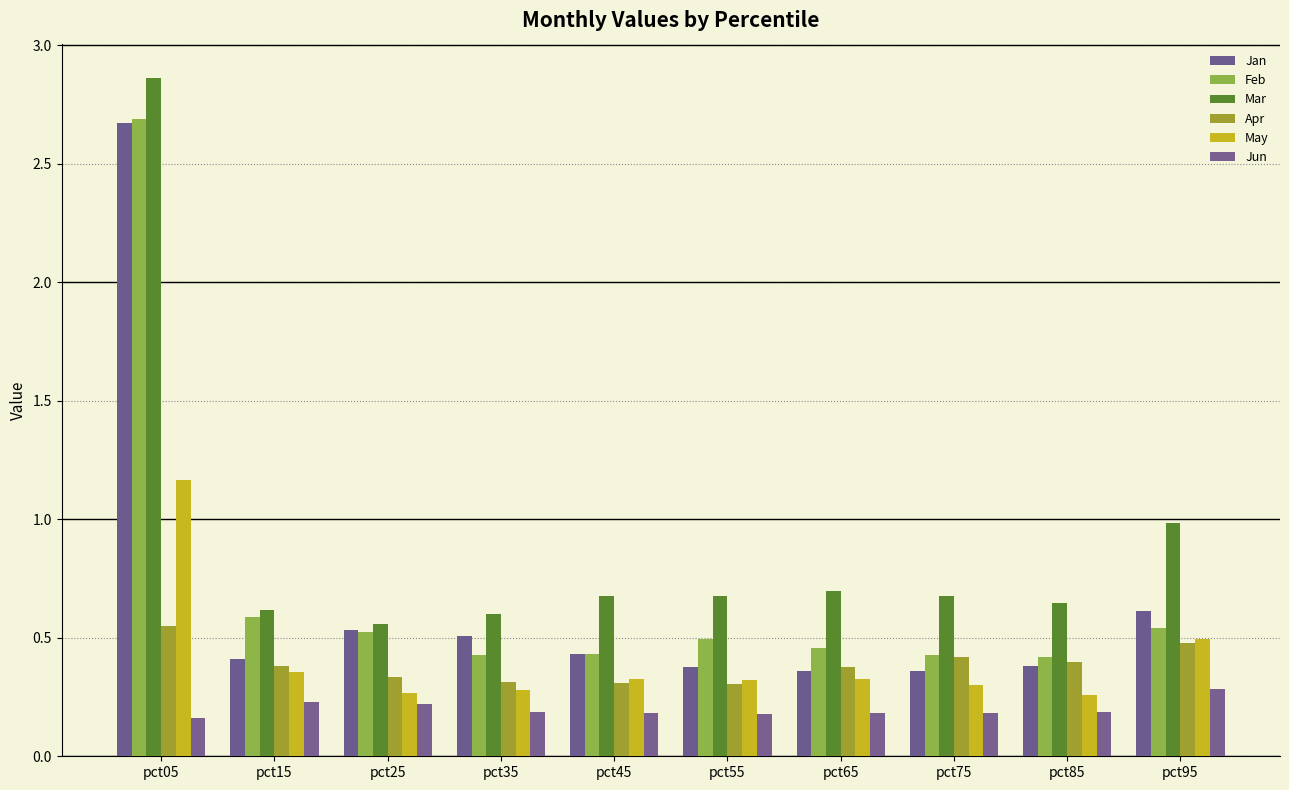

The value of Jan at pct55 is 0.2. True or false?

False